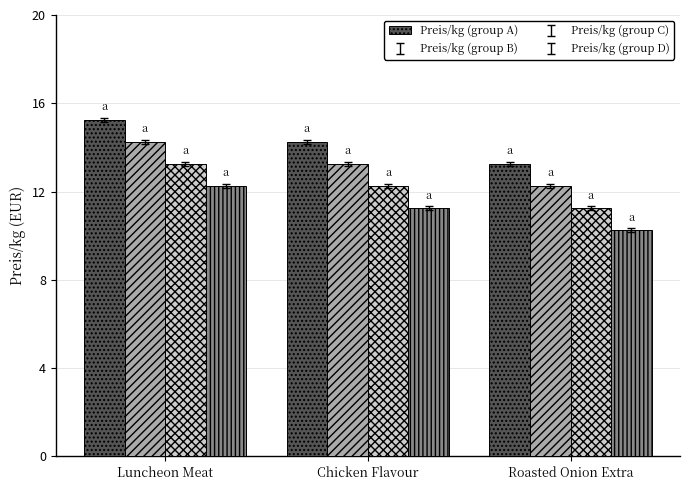

List the labels in order of Preis/kg (group B) value, smallest first.

Roasted Onion Extra, Chicken Flavour, Luncheon Meat